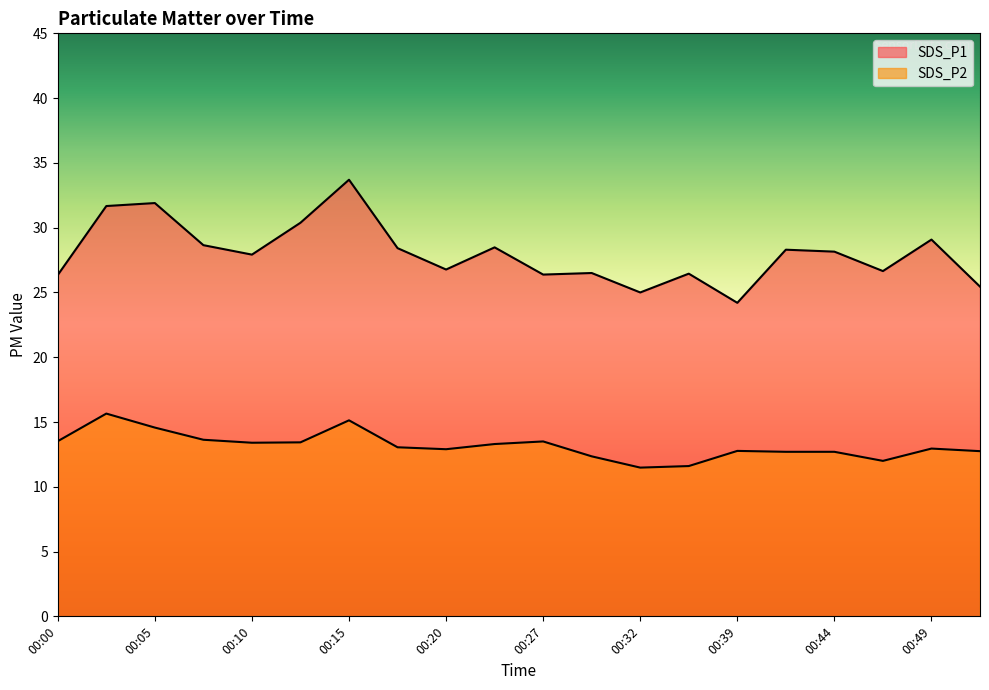

What is the difference between the SDS_P1 values at 00:44 and 00:27?

1.8